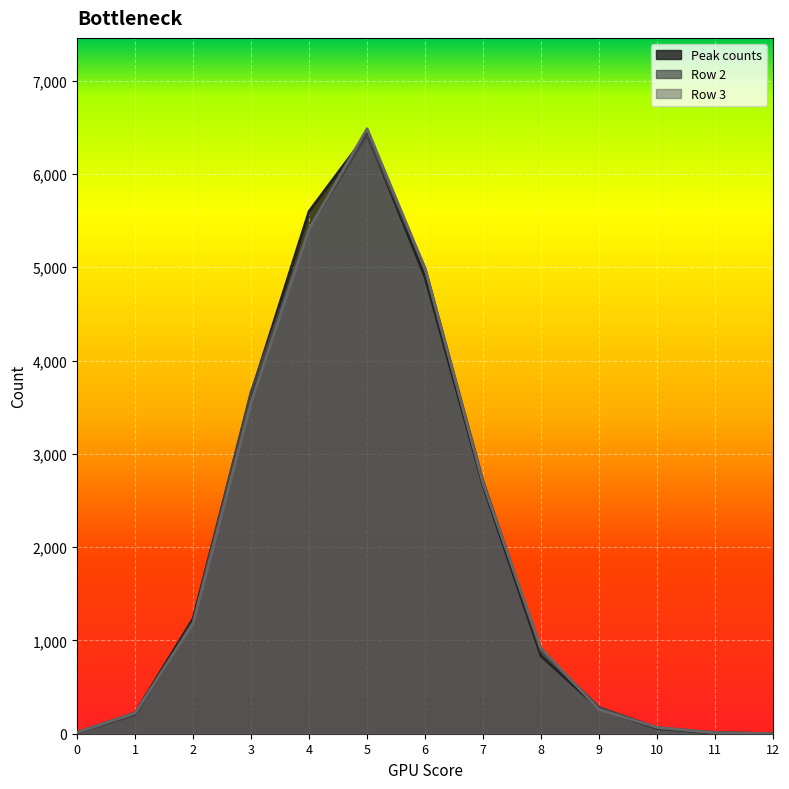

What is the sum of the Row 3 values at 5 and 9?

6744